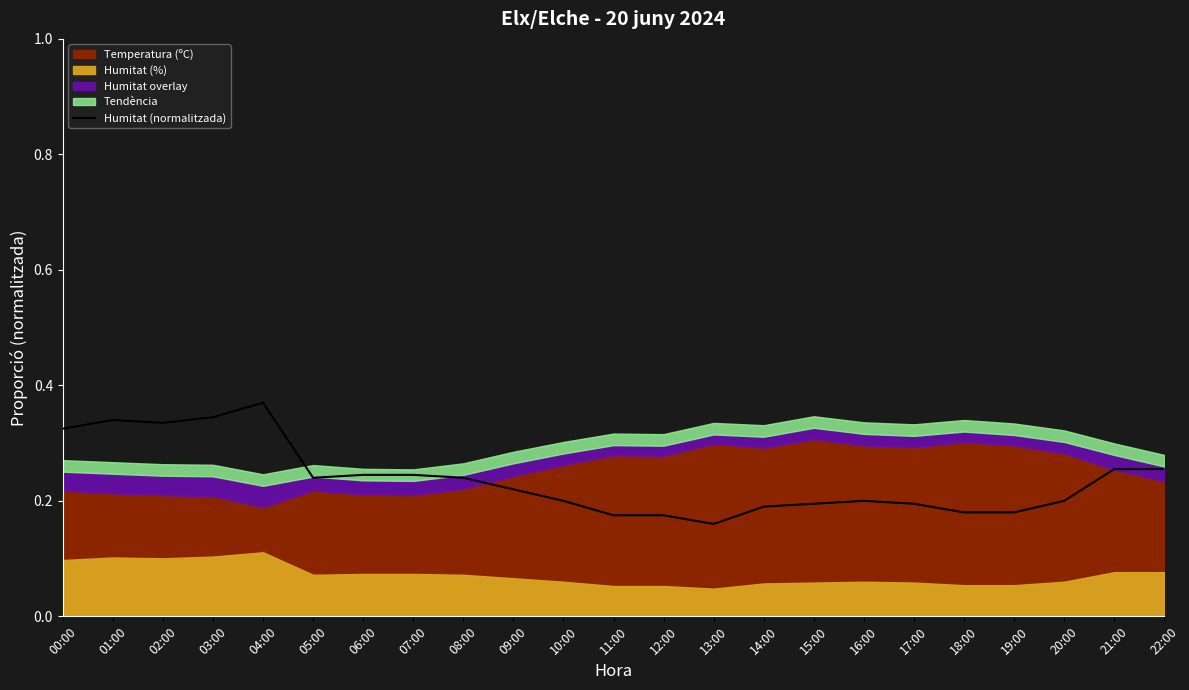

At which category does the data reach its first local peak?

01:00